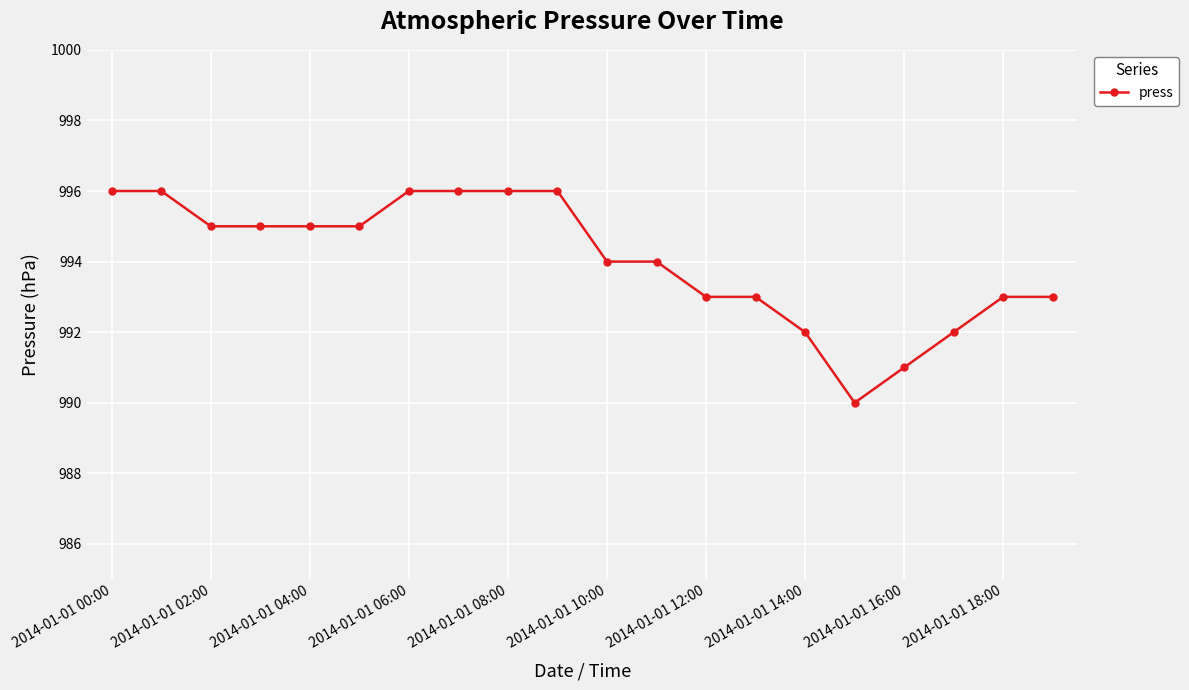

Reading right to left, list all the values displayed in this chart.

993	993	992	991	990	992	993	993	994	994	996	996	996	996	995	995	995	995	996	996